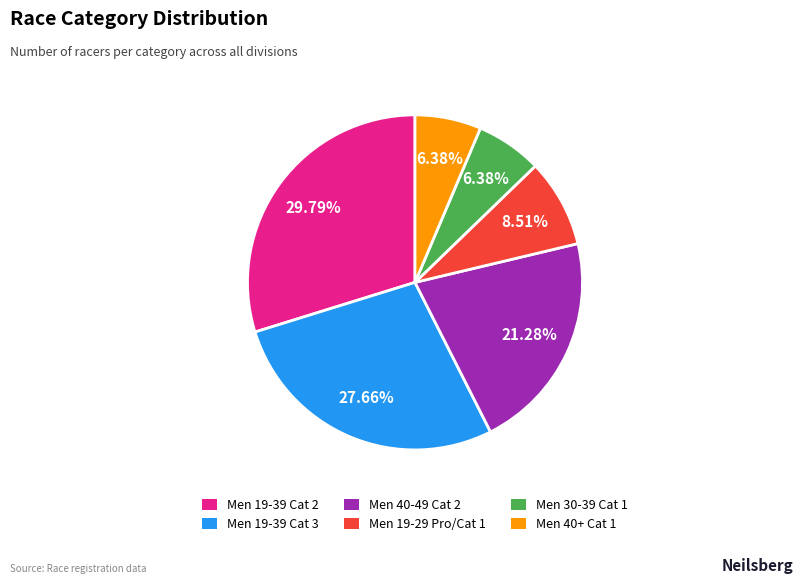

To the nearest percent, what percentage of the pie is Men 19-39 Cat 2?

30%